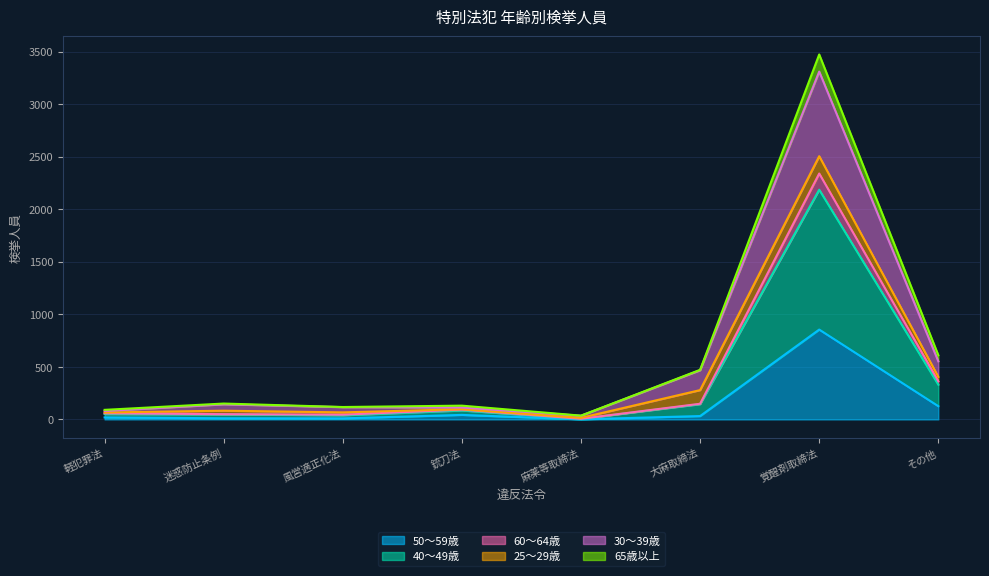

What is the label of the 4th point from the right?

麻薬等取締法